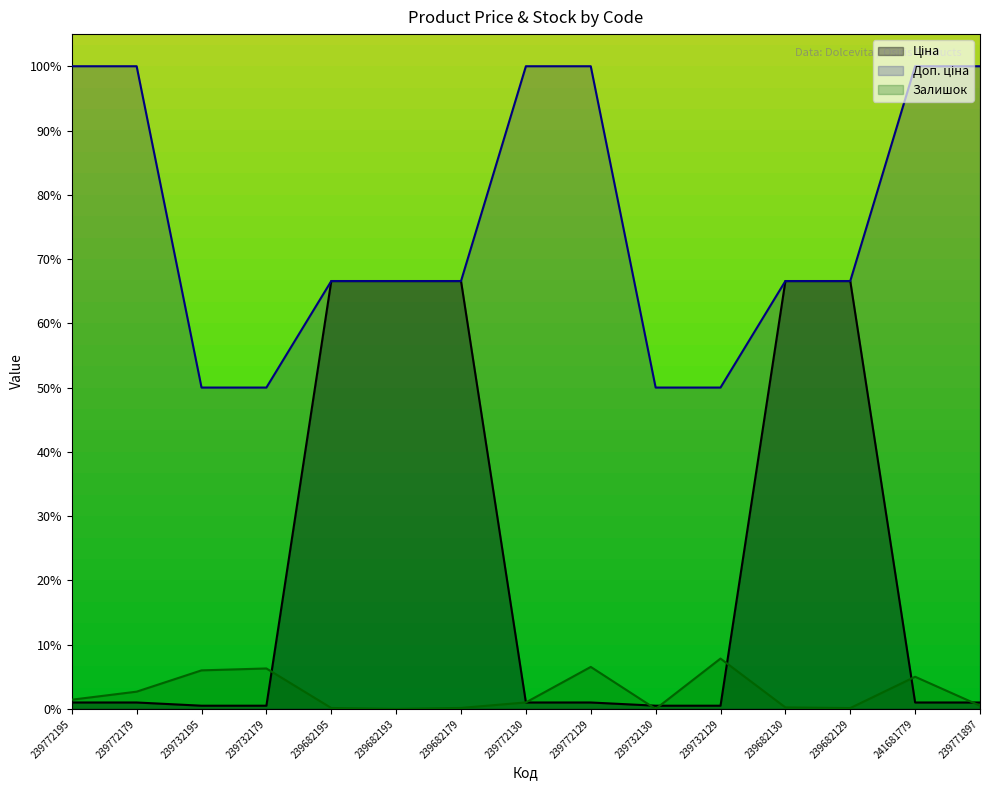

Where does the Доп. ціна series first go above 66?

239772195